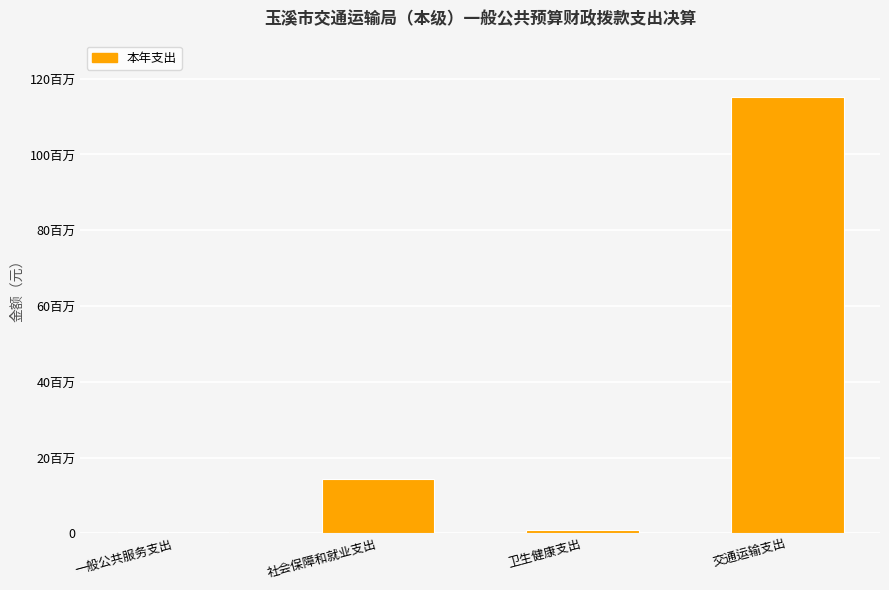

Reading right to left, extract all data points from this chart.

交通运输支出=115144875.8	卫生健康支出=1014547.3	社会保障和就业支出=14351604.7	一般公共服务支出=399000.0